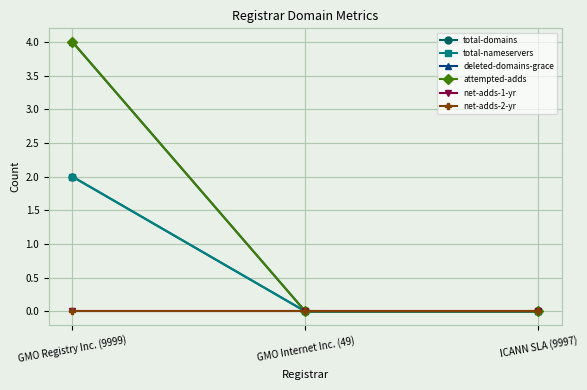

What is the difference between the maximum and minimum values in the total-nameservers series?

2